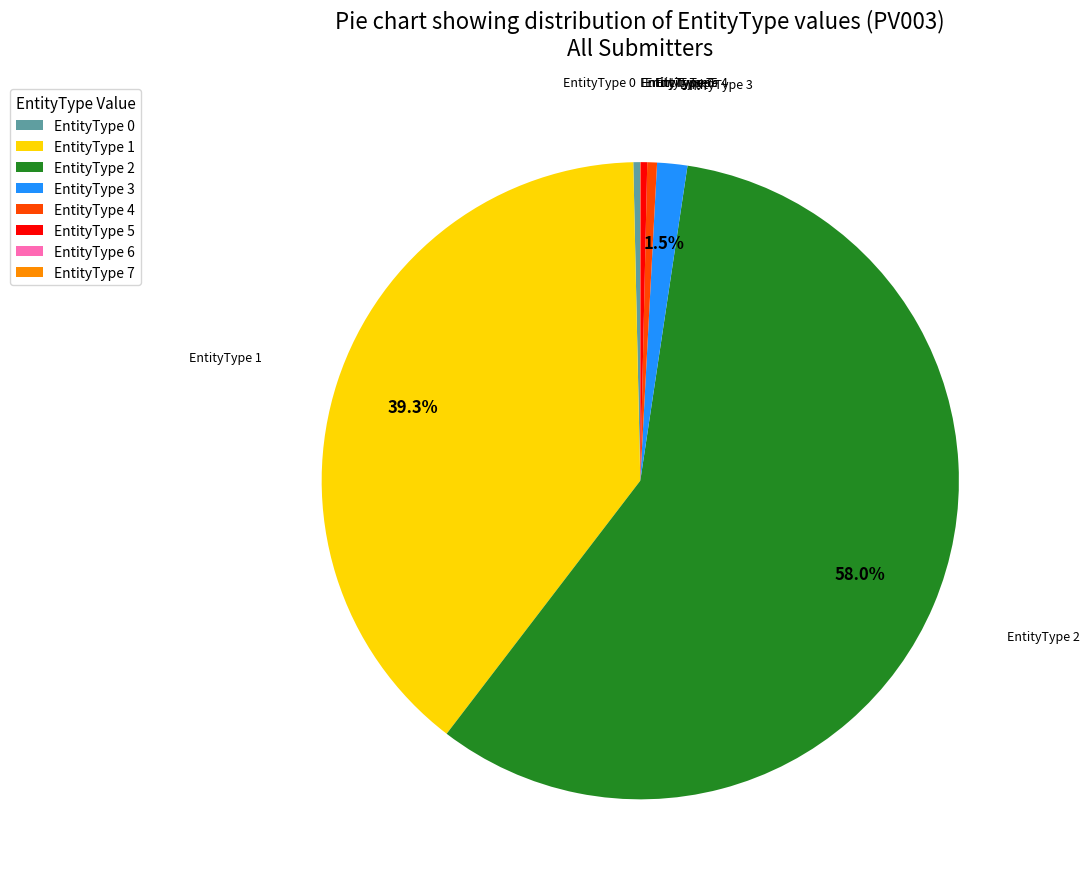

Is there a majority slice in this chart?

Yes